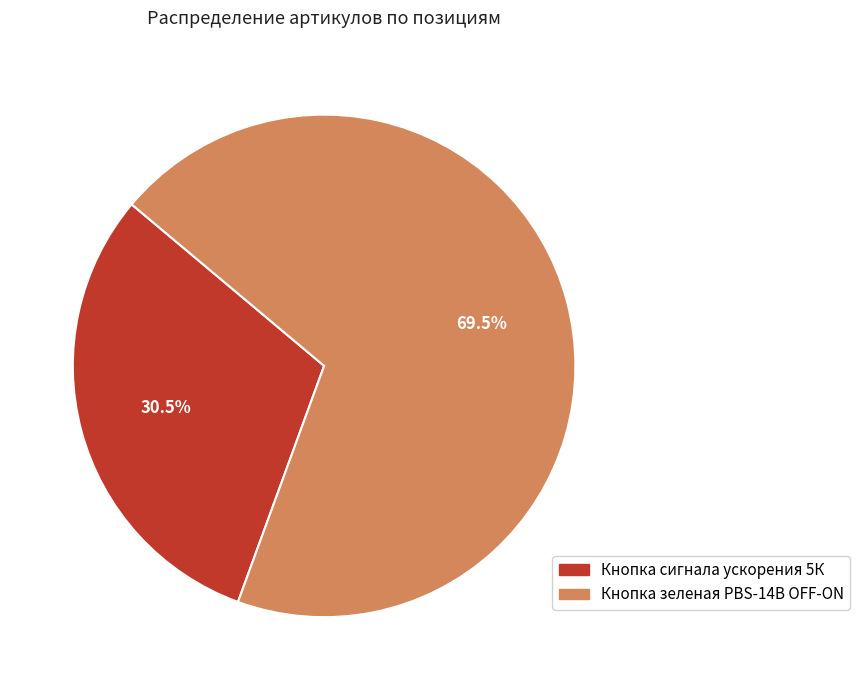

Does Кнопка сигнала ускорения 5К represent more than half of the total?

No